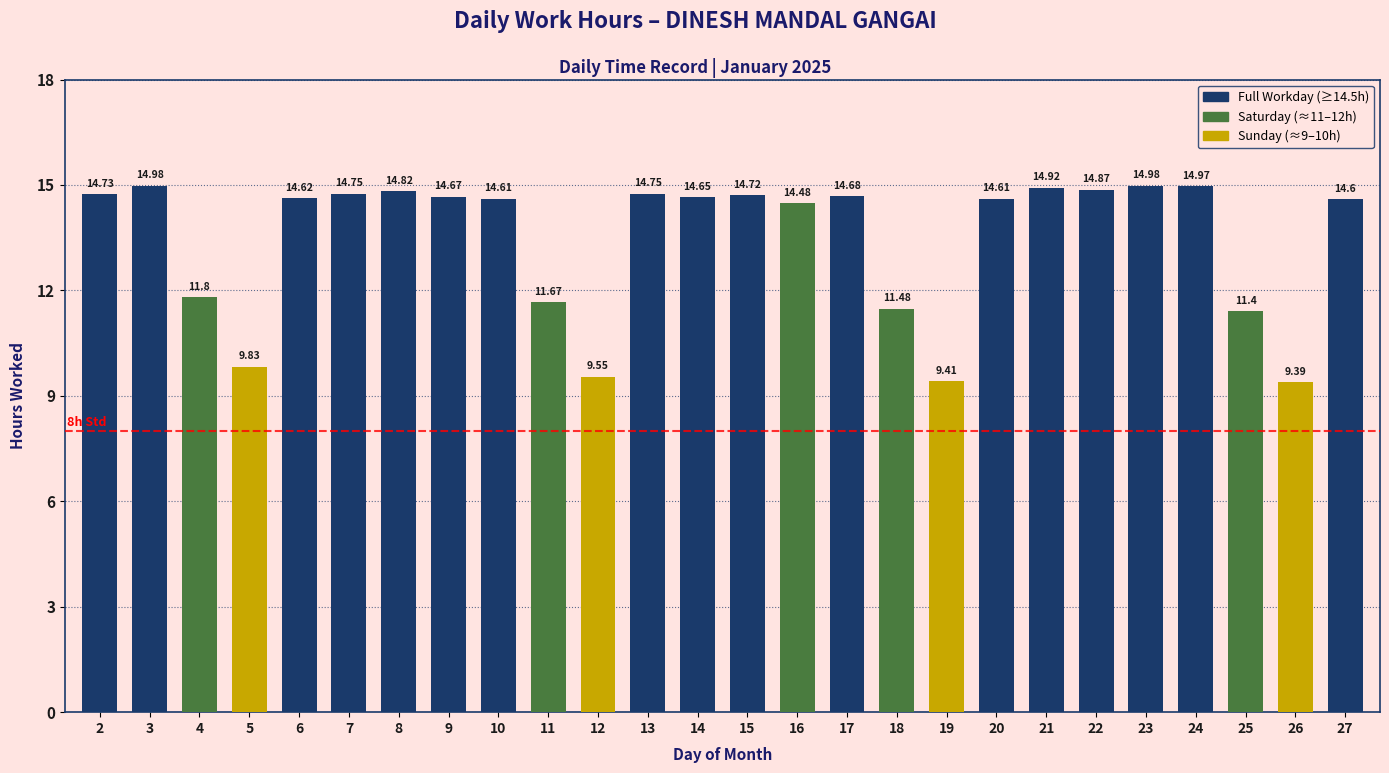

True or false: the data shows 8.7 at 24.

False